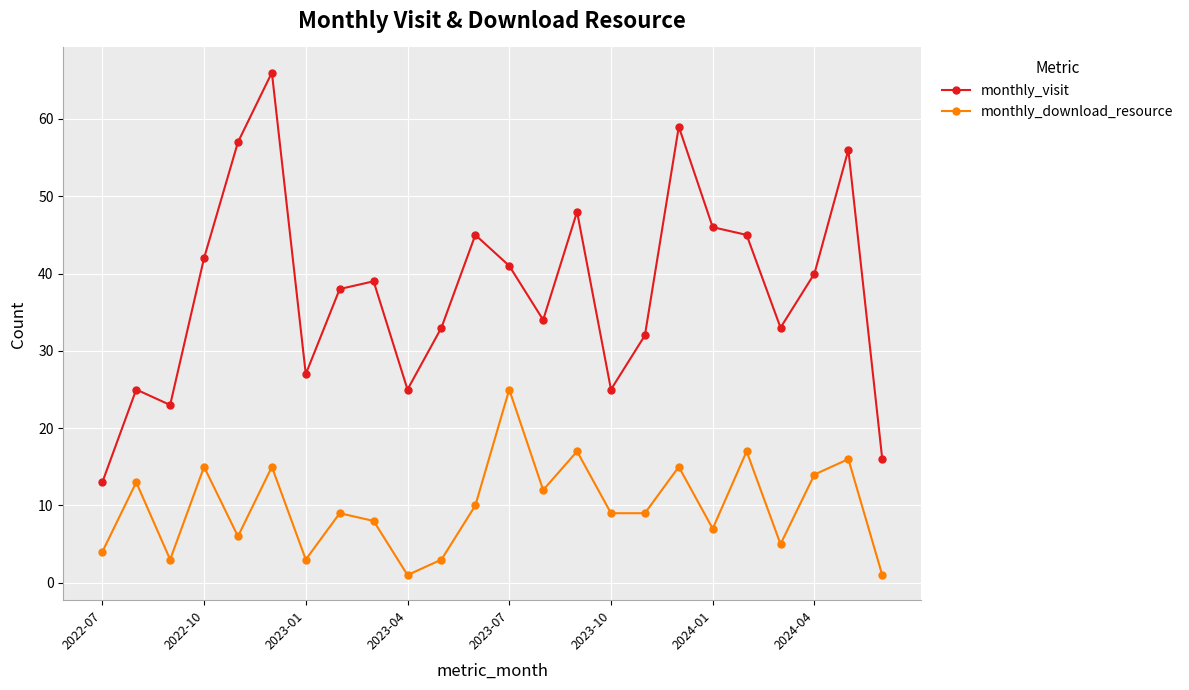

What is the smallest value displayed?

1